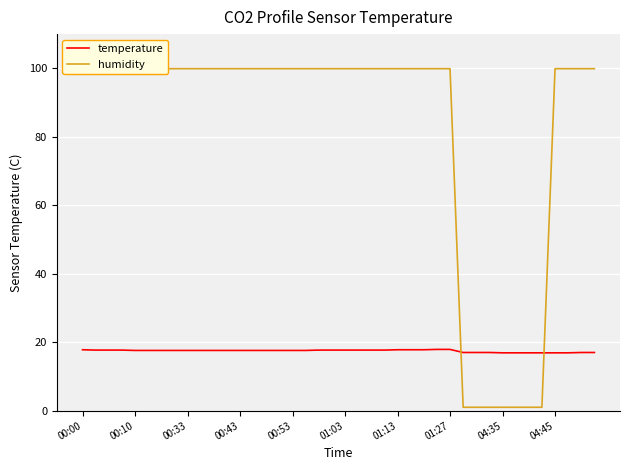

The temperature series shows 17.8 at 00:00. True or false?

True